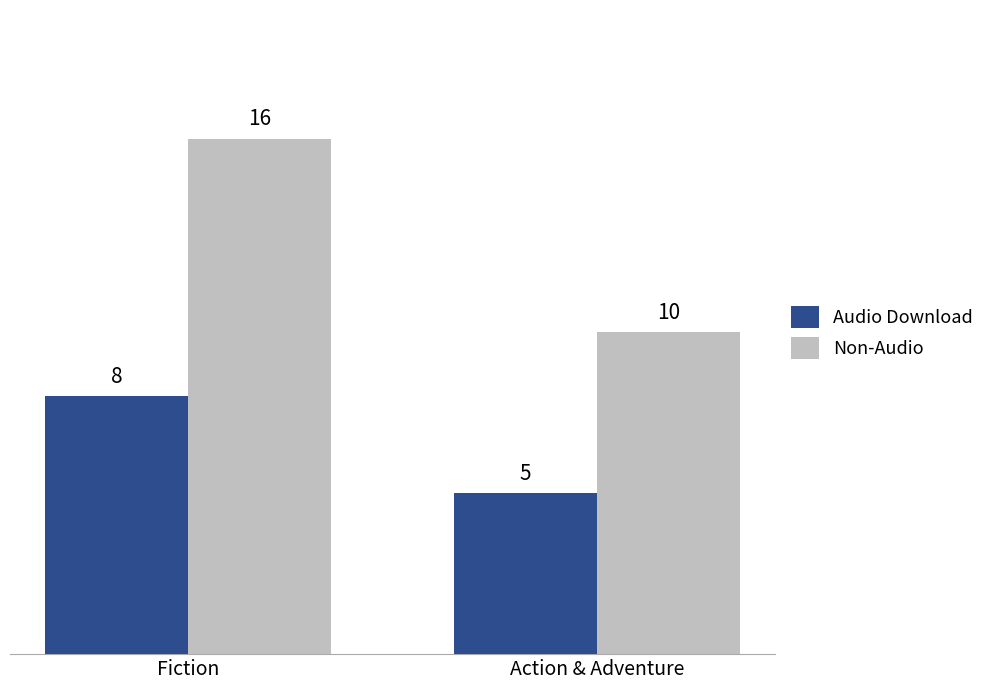

At how many categories does at least one series exceed 8?

2